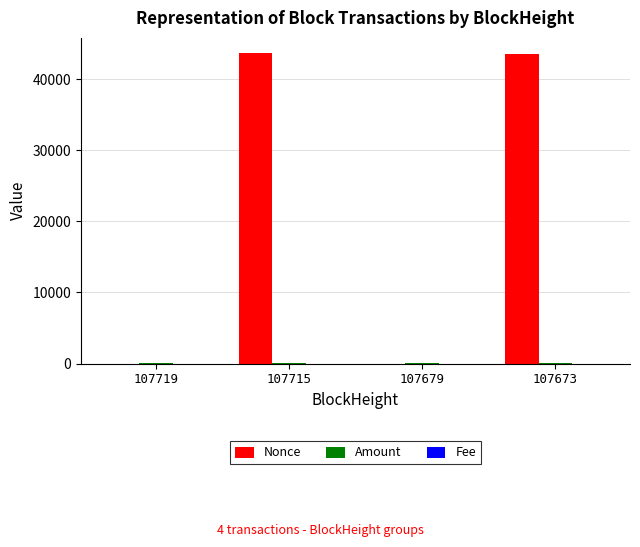

True or false: Nonce has a value of 28194.3 at 107673.

False